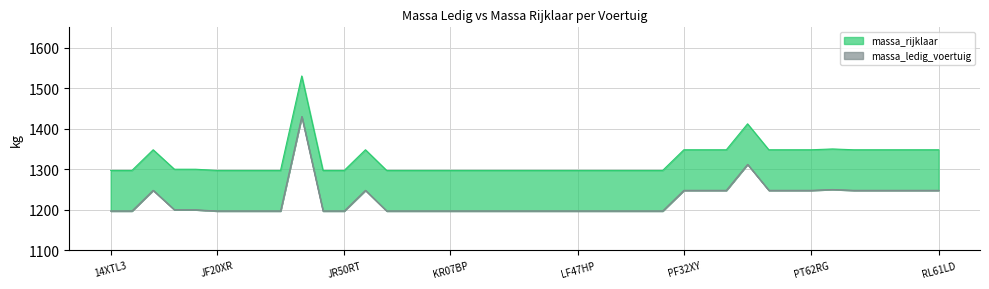

At which label is massa_rijklaar closest to 1413?

PN70FP